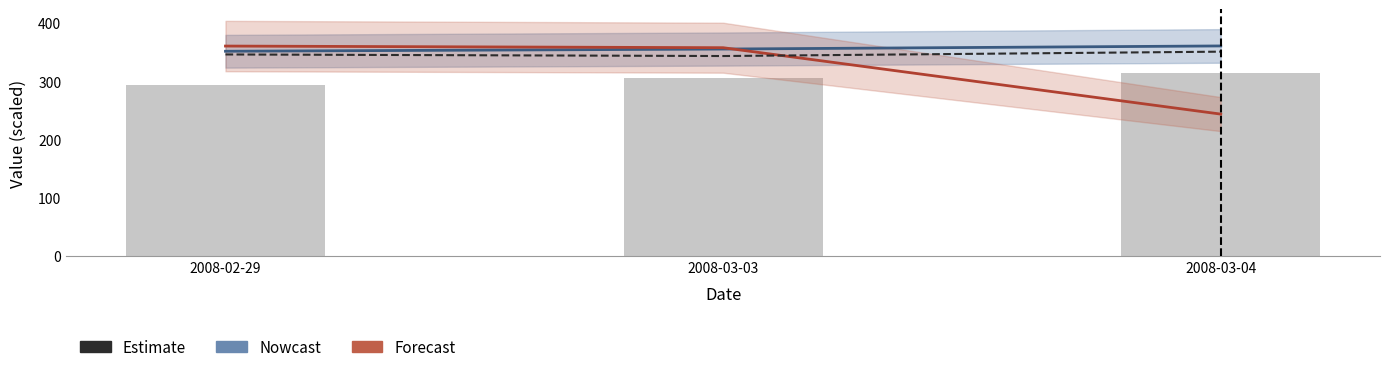

How many data points in sharesOwnedFollowingTransaction are above 305?

2